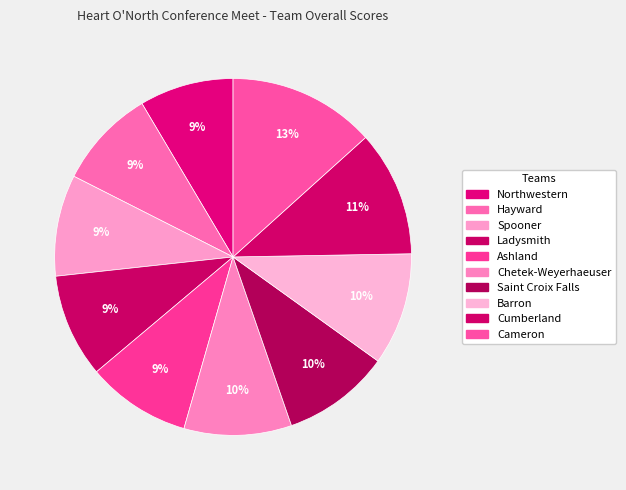

Which category has the biggest portion of the pie?

Cameron